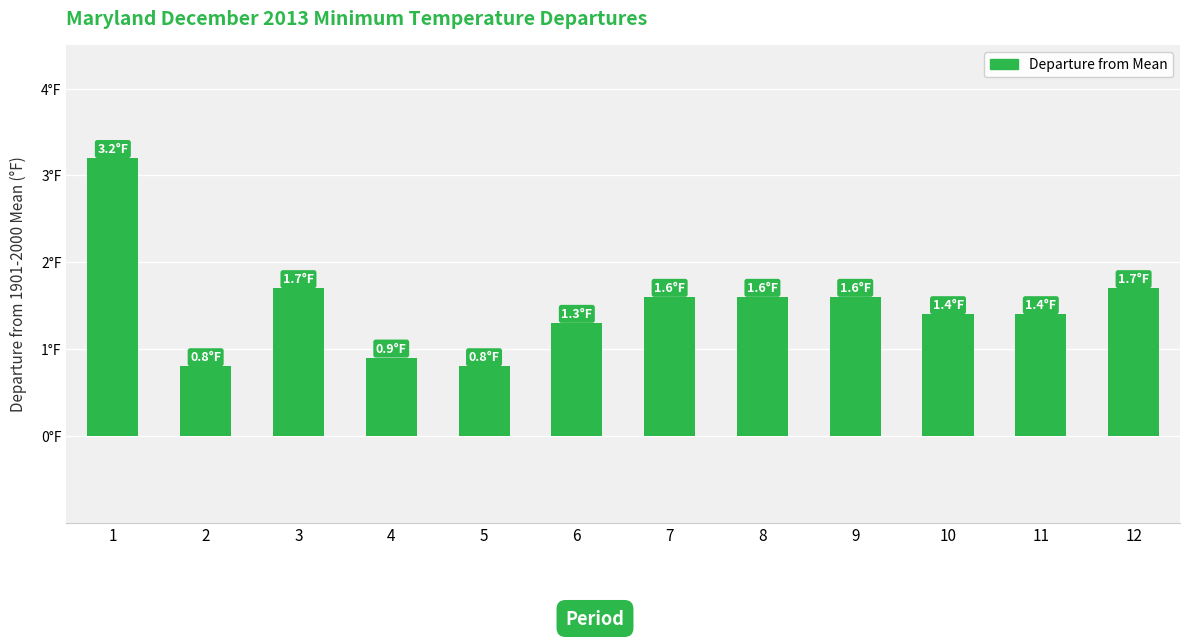

At which label does the data first exceed 1?

1